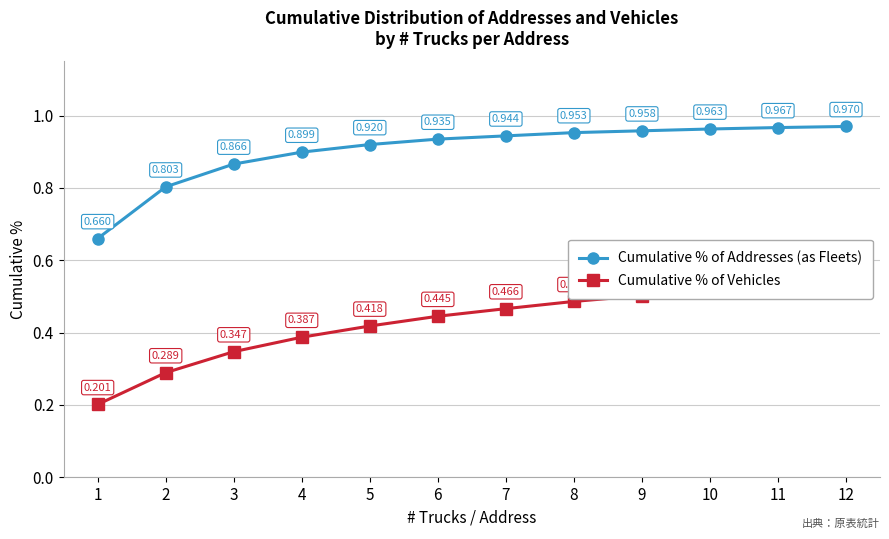

The value of Cumulative % of Addresses (as Fleets) at 10 is 1.0. True or false?

True